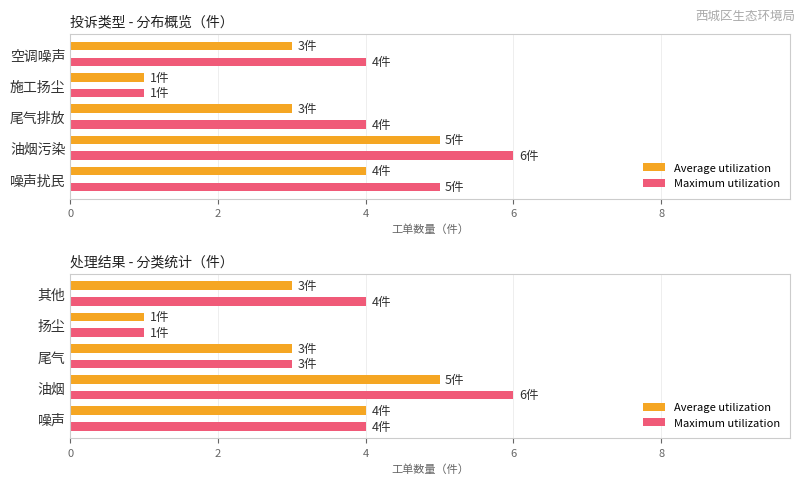

Which series has the largest total across all categories?

Maximum utilization